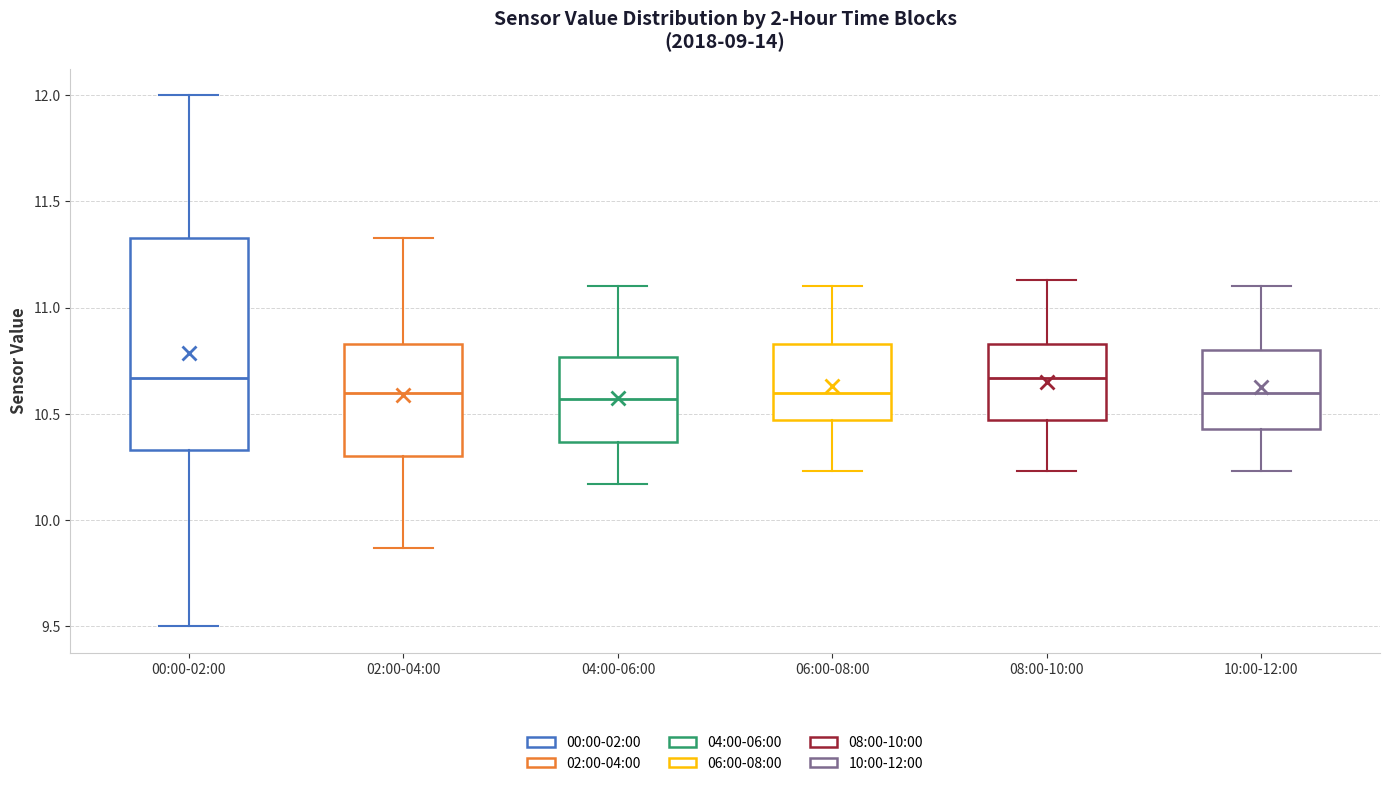

Which box is the tallest, from its lower edge to its upper edge?

00:00-02:00